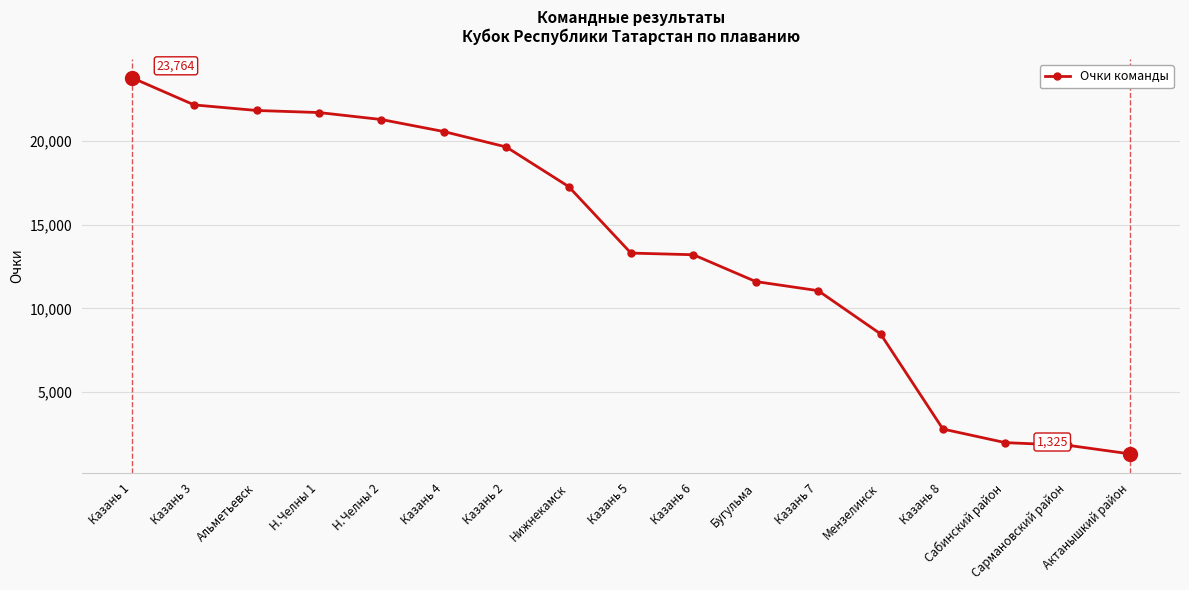

What is the maximum value shown in the chart?

23764